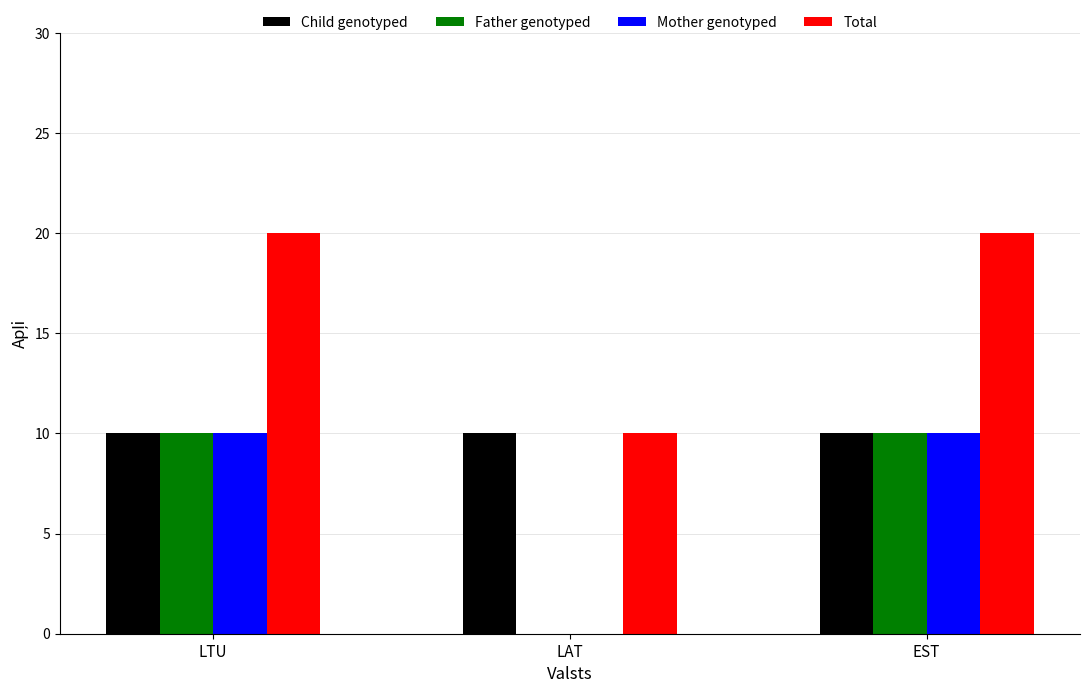

Are the bars grouped side by side (vs. stacked)?

Yes